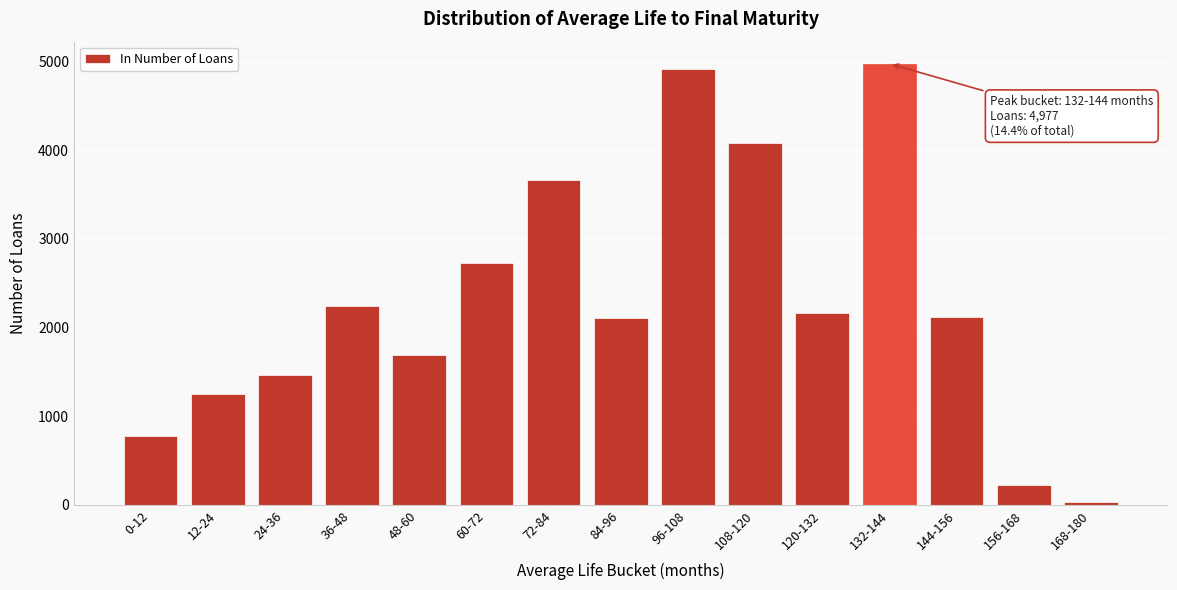

What is the greatest value displayed?

4977